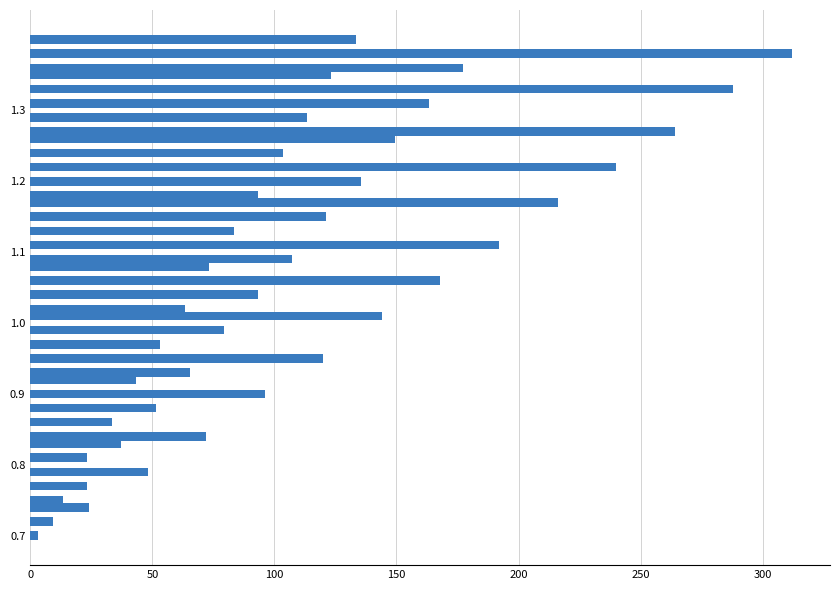

What is the difference between the second highest and second lowest values?

278.7